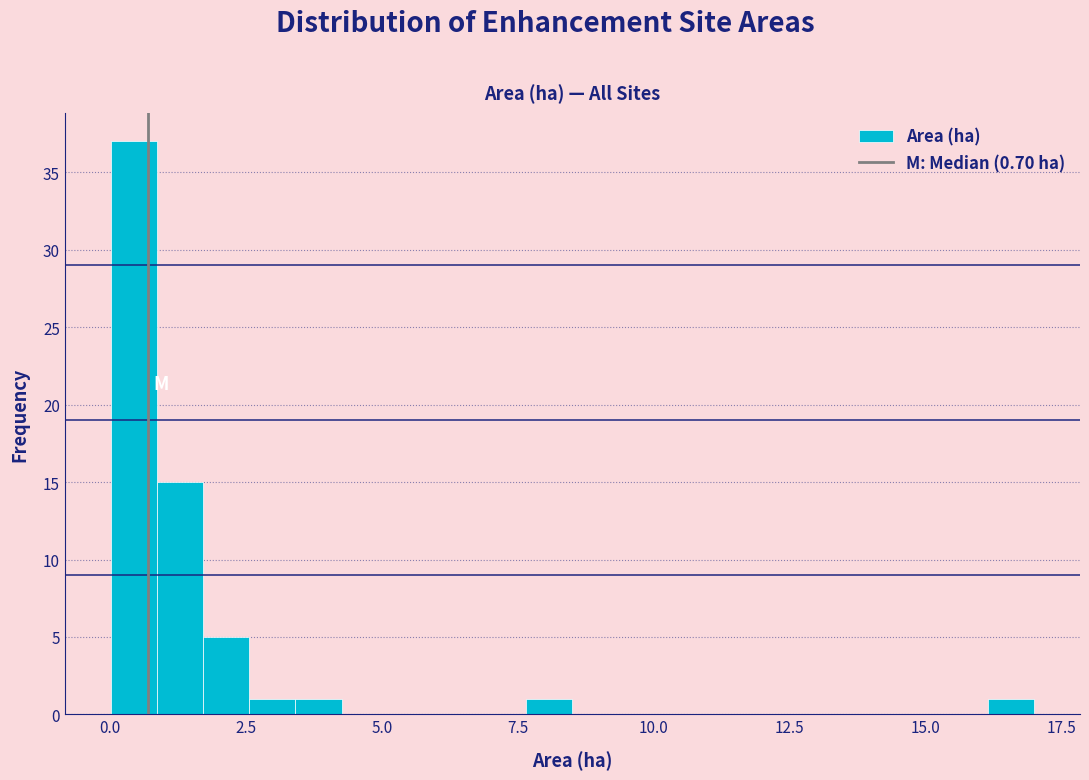

Read against the x-axis, roughly where is the centre of the tallest bar?

0.5